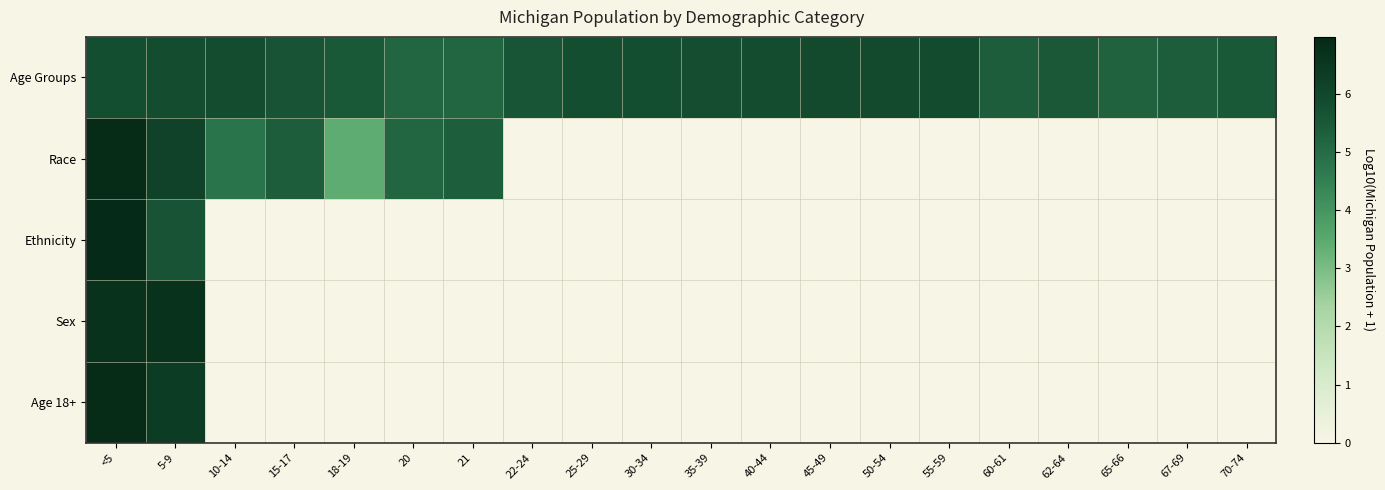

Which series has the widest spread of values?

Race